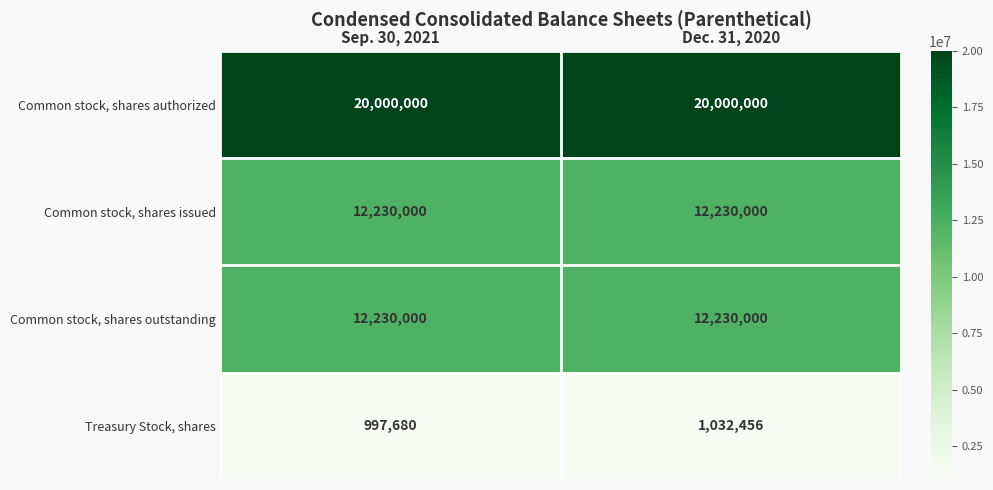

How many data points does each series have?

2